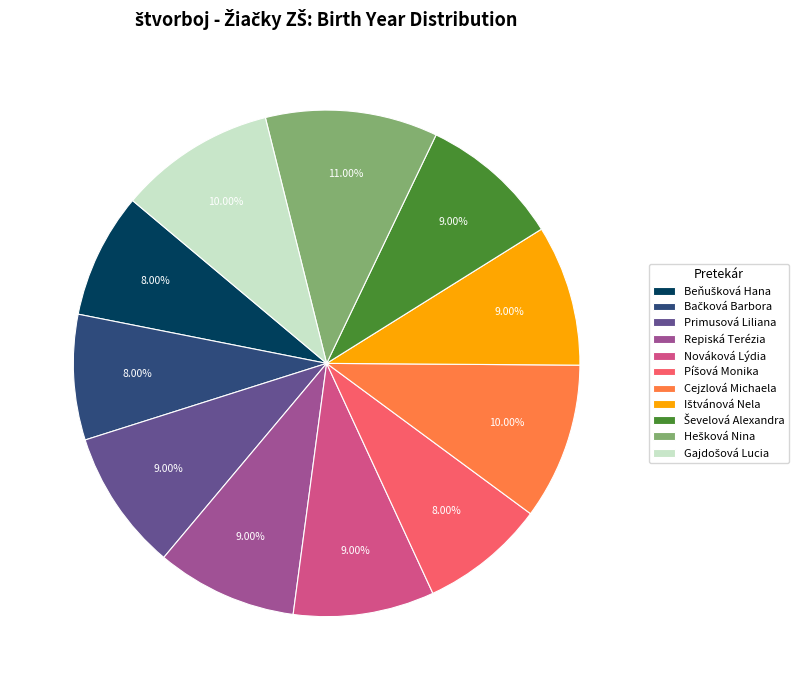

Is there a majority slice in this chart?

No